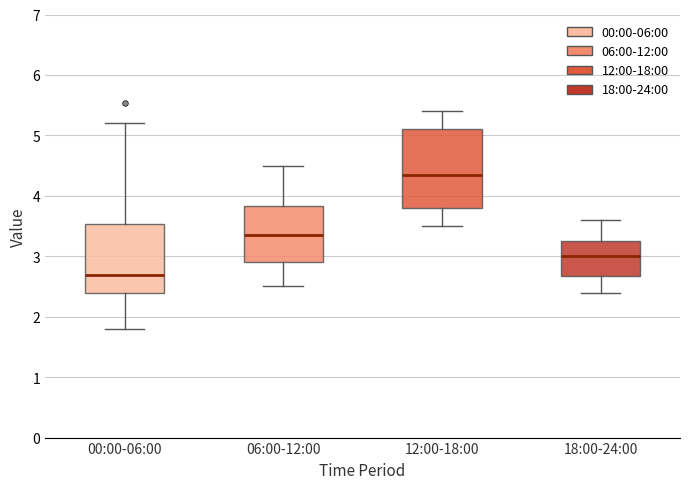

Which box has the highest median line?

12:00-18:00